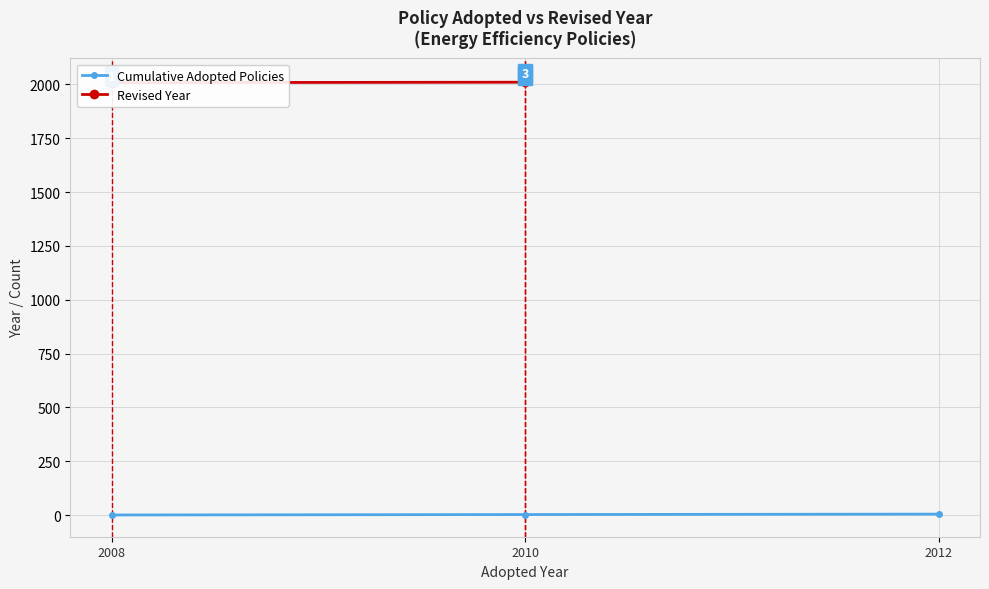

What is the sum of all Cumulative Adopted Policies values?

9